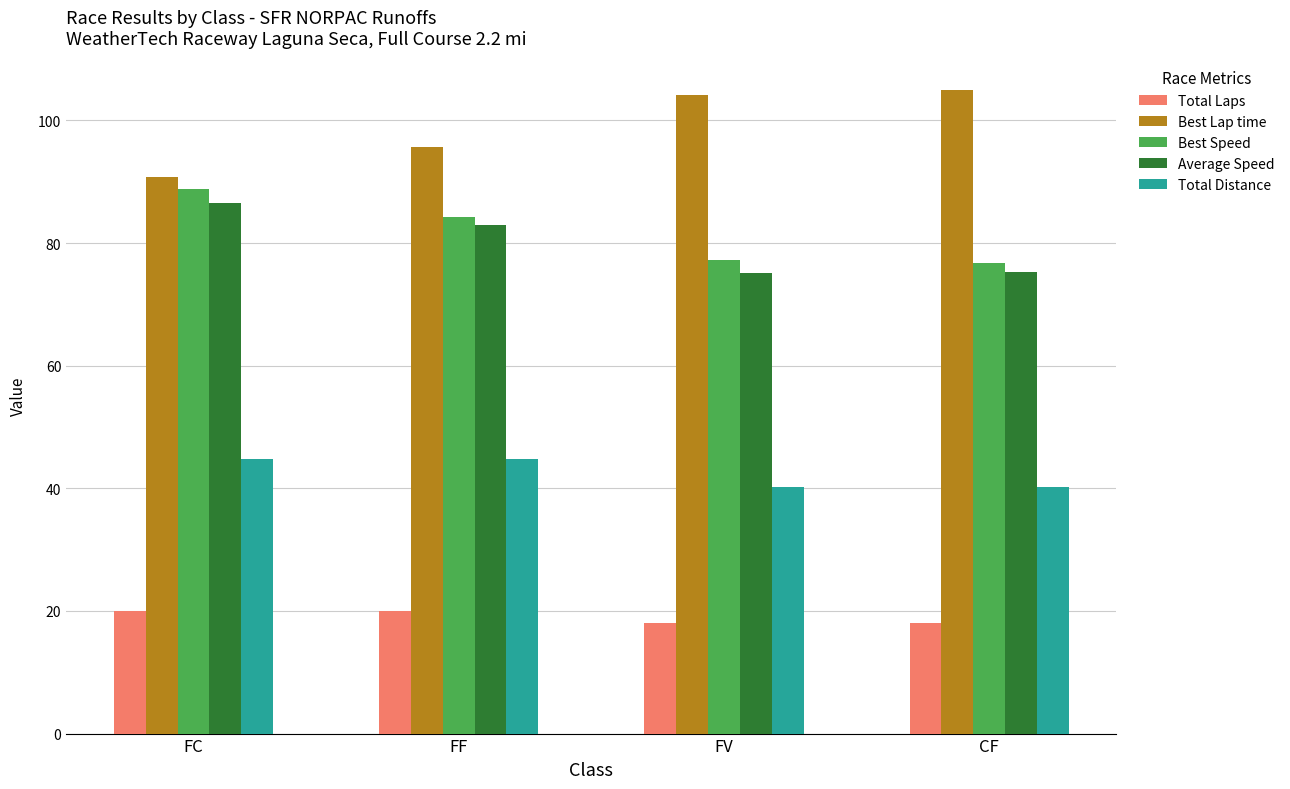

How many bars are there in total?

20